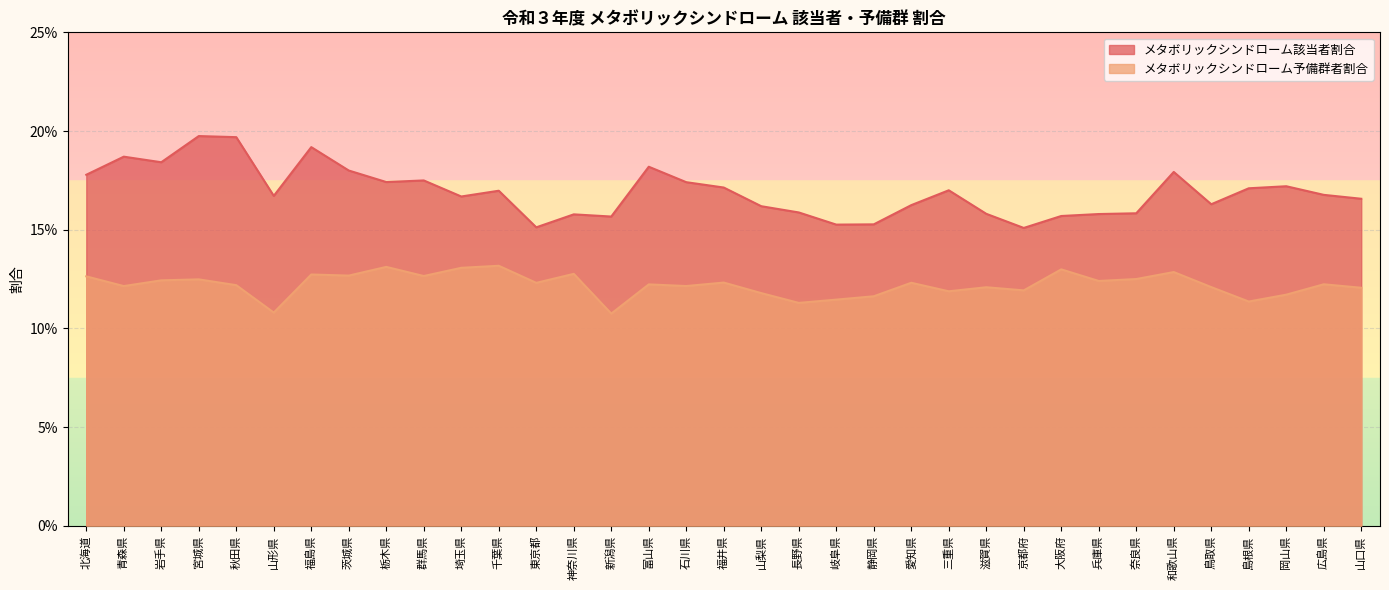

The value of メタボリックシンドローム予備群者割合 at 秋田県 is 0.1. True or false?

True